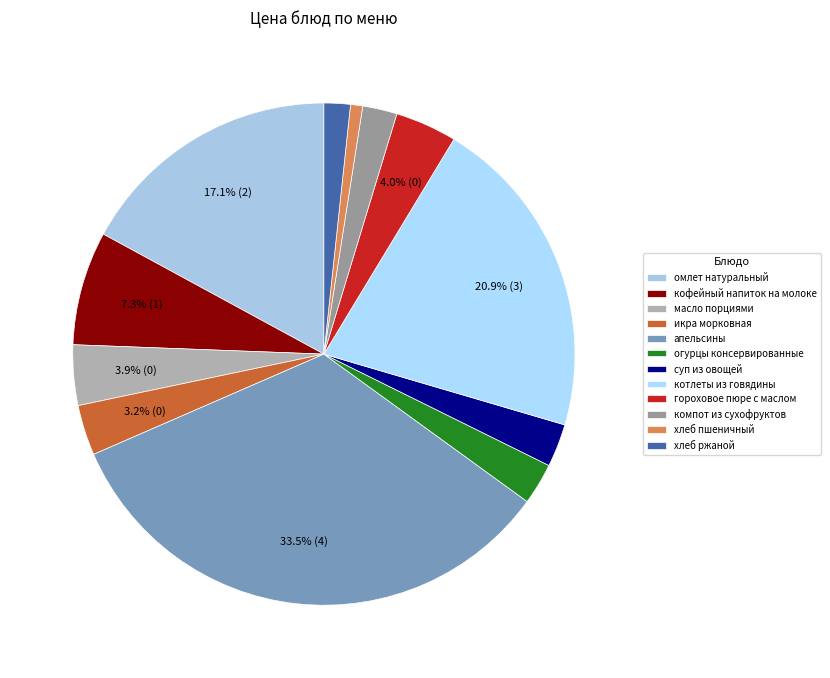

To the nearest percent, what portion does хлеб пшеничный represent?

1%